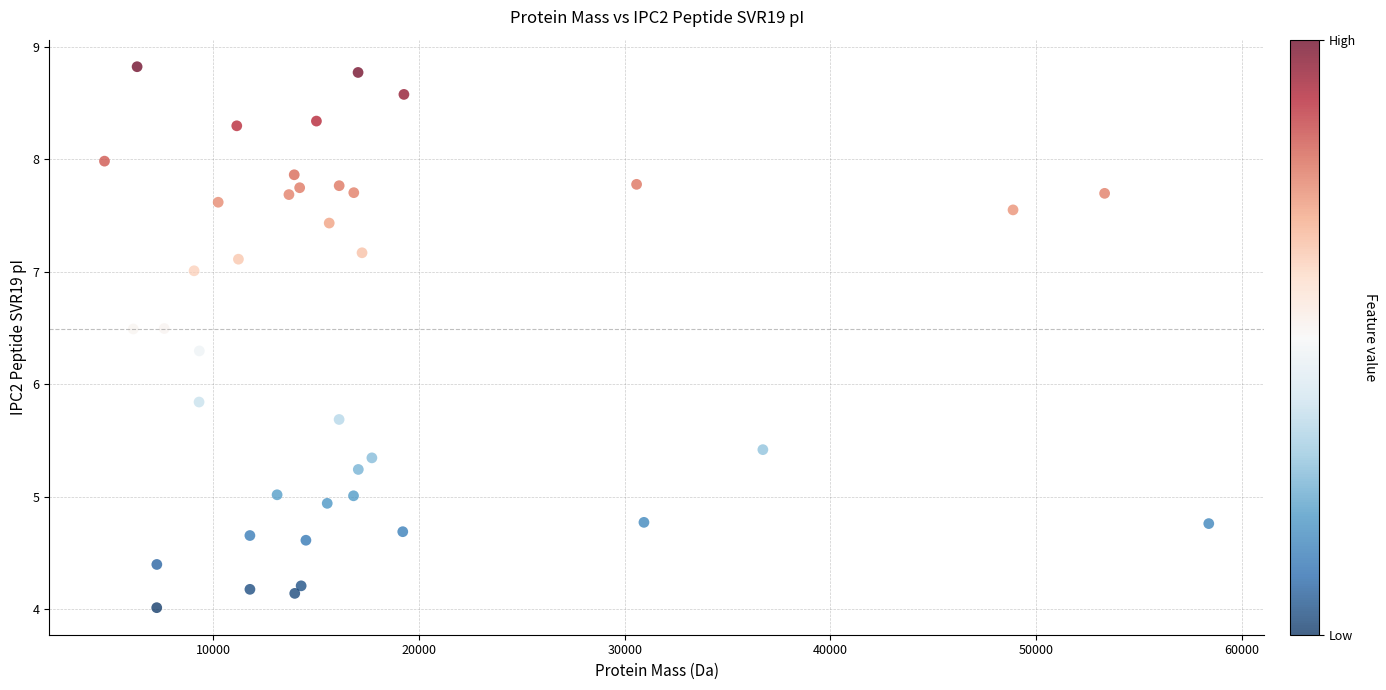

What Y value in the scatter plot is closest to 6?

5.8